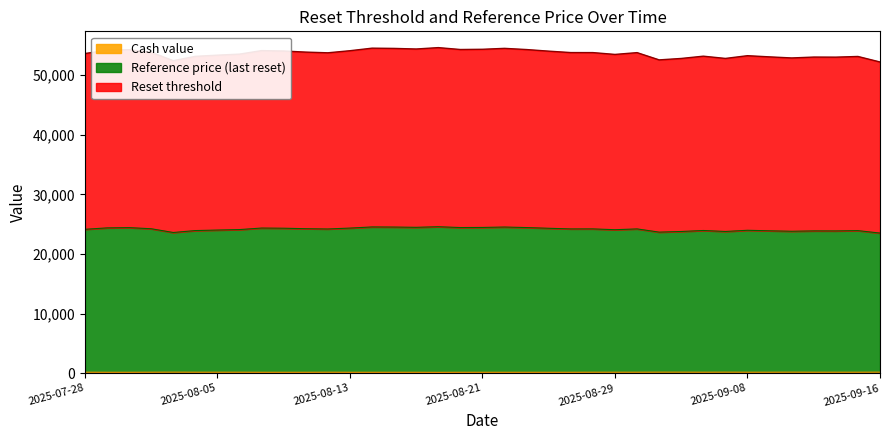

What are all the series names shown in the legend?

Cash value, Reference price (last reset), Reset threshold